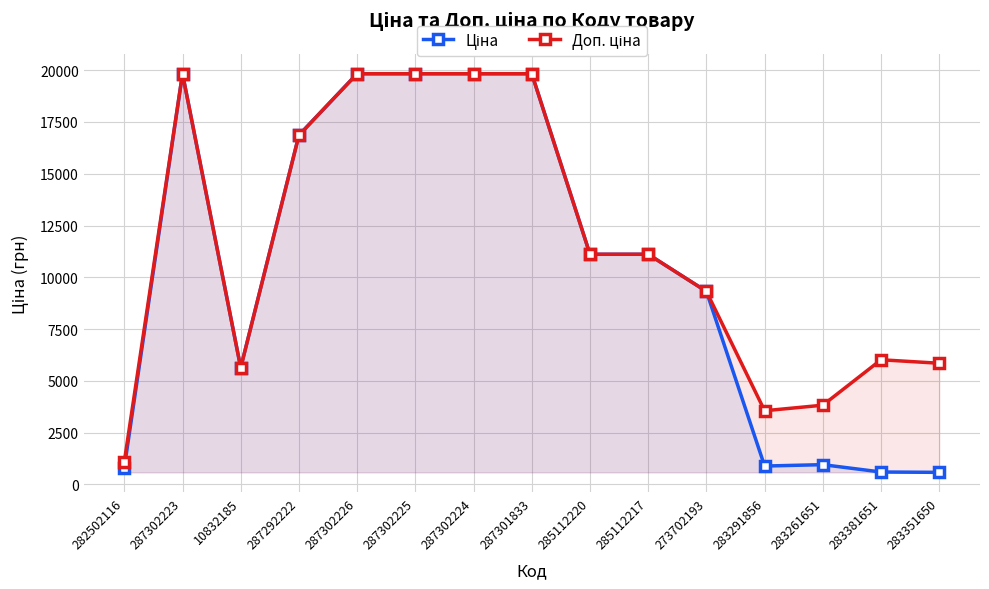

How many series are shown in this chart?

2